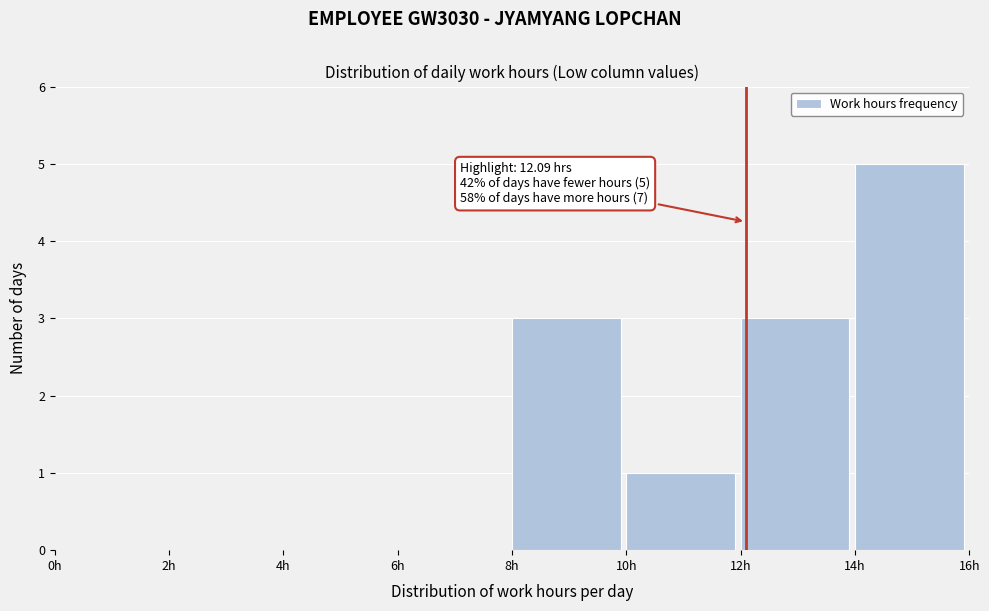

Over which range of the x-axis is the bar tallest?

14 to 16